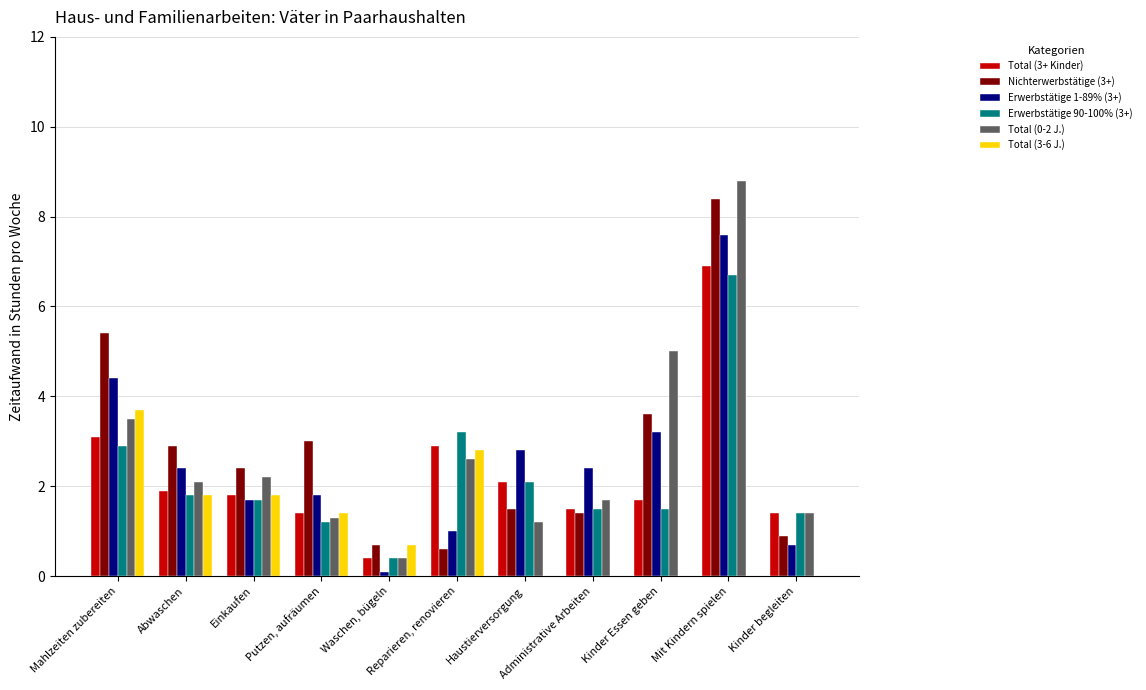

Where does the Nichterwerbstätige (3+) series first go above 2?

Mahlzeiten zubereiten